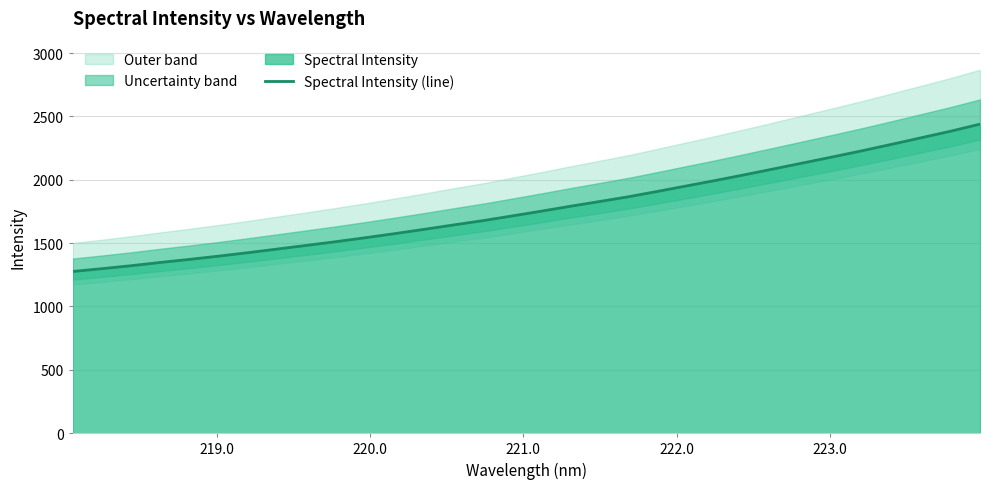

What is the minimum value for Spectral Intensity (line)?

1276.3